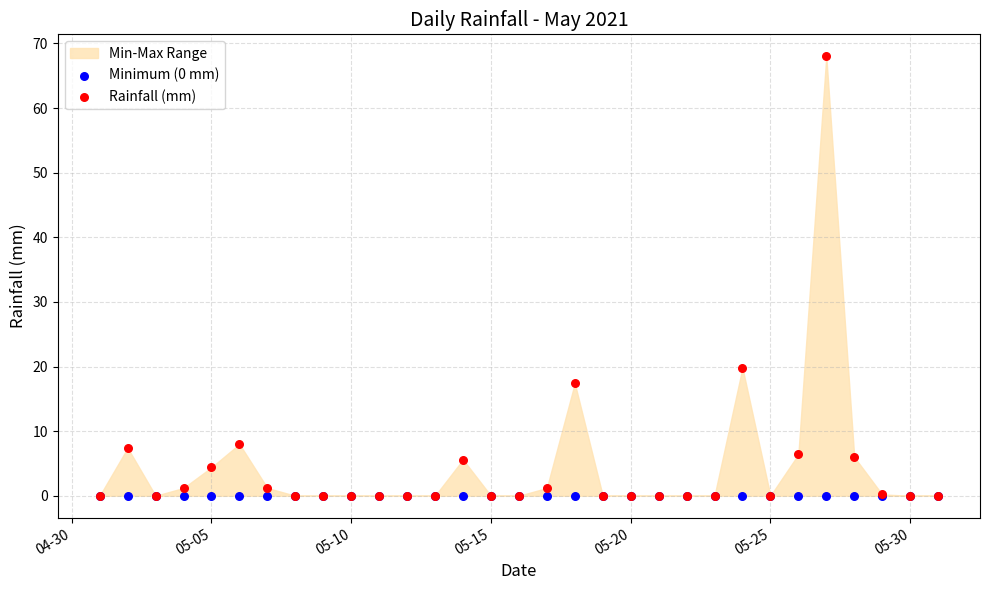

Across all series, what Y value is closest to 34?

19.8